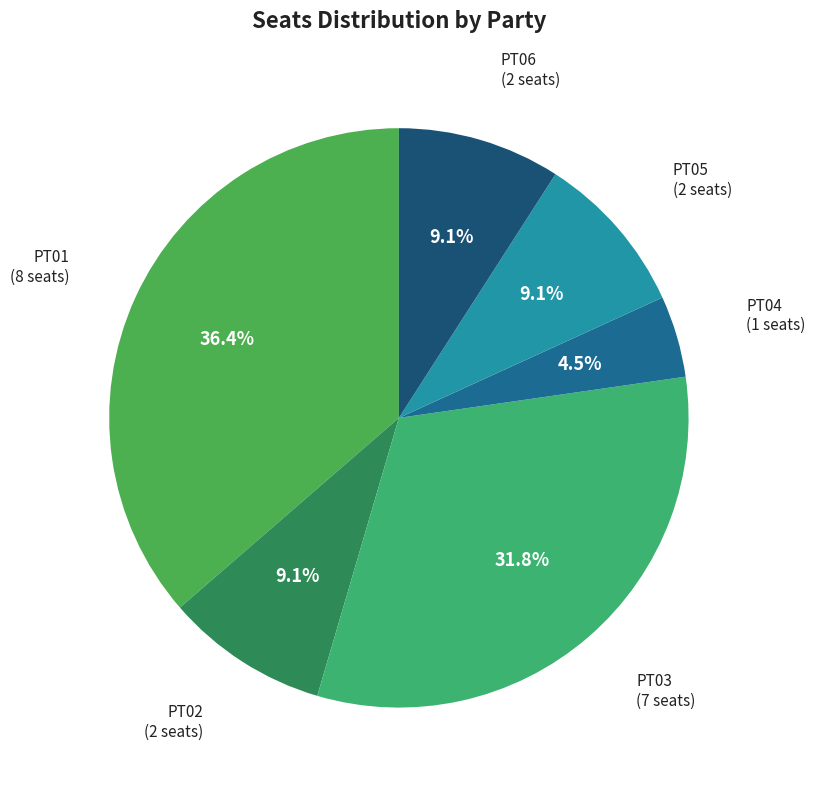

To the nearest percent, what portion does PT03 represent?

32%